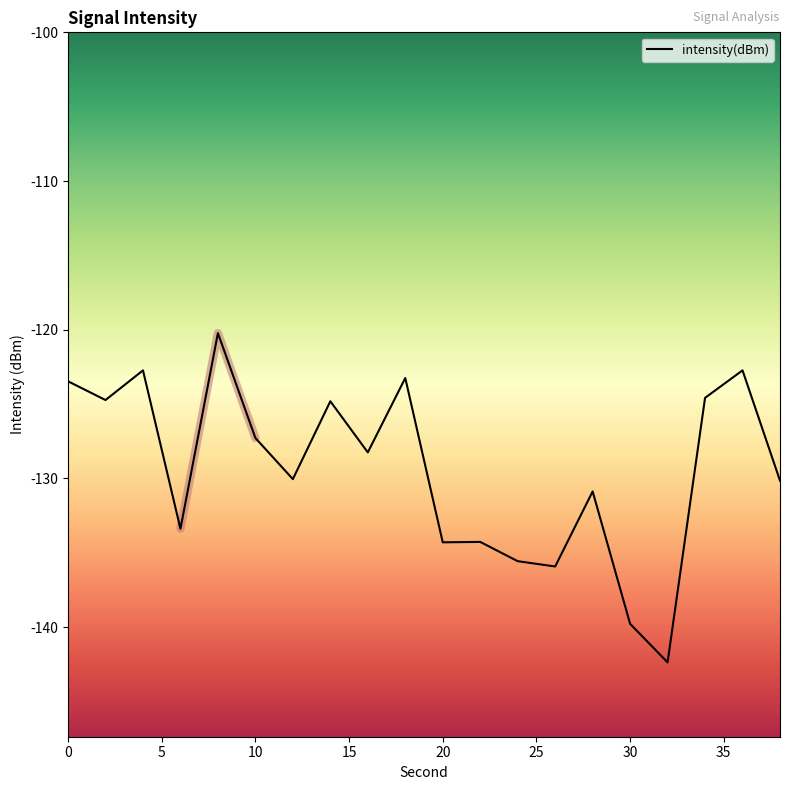

What is the change in value from 2 to 4?

+2.0